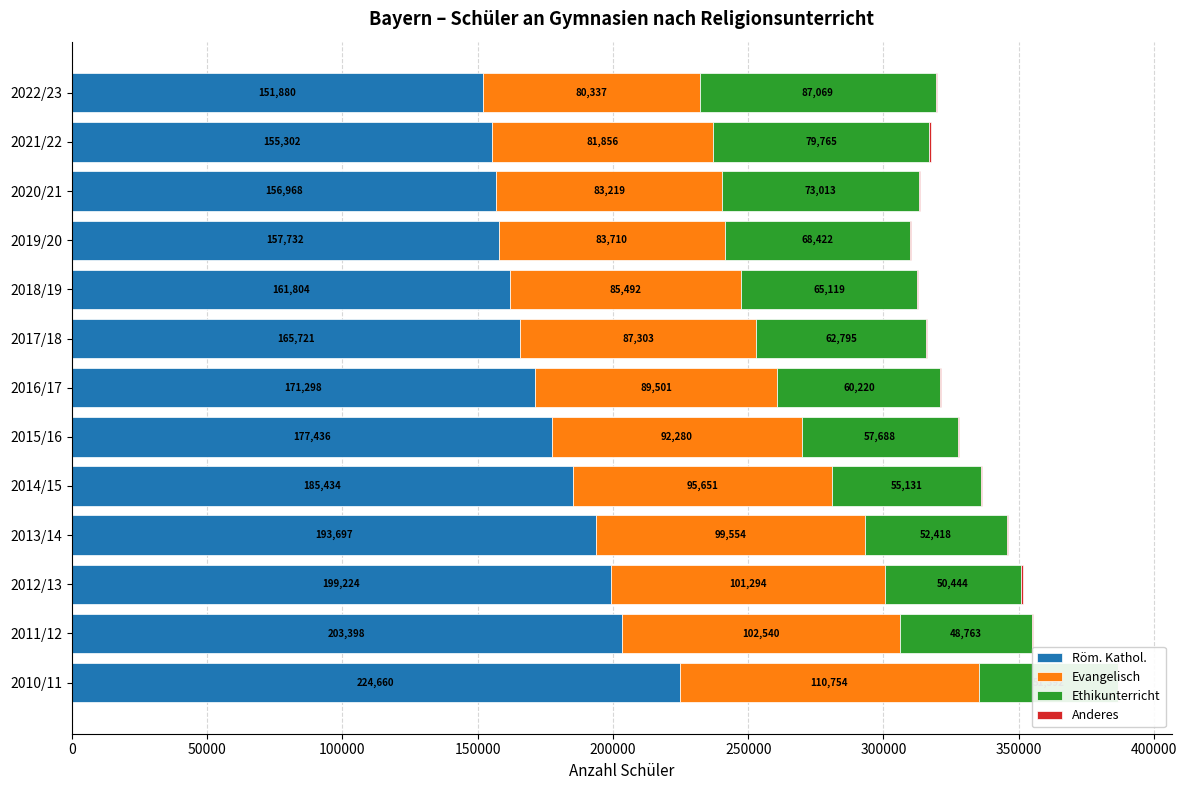

At which label is Röm. Kathol. closest to 188270?

2014/15